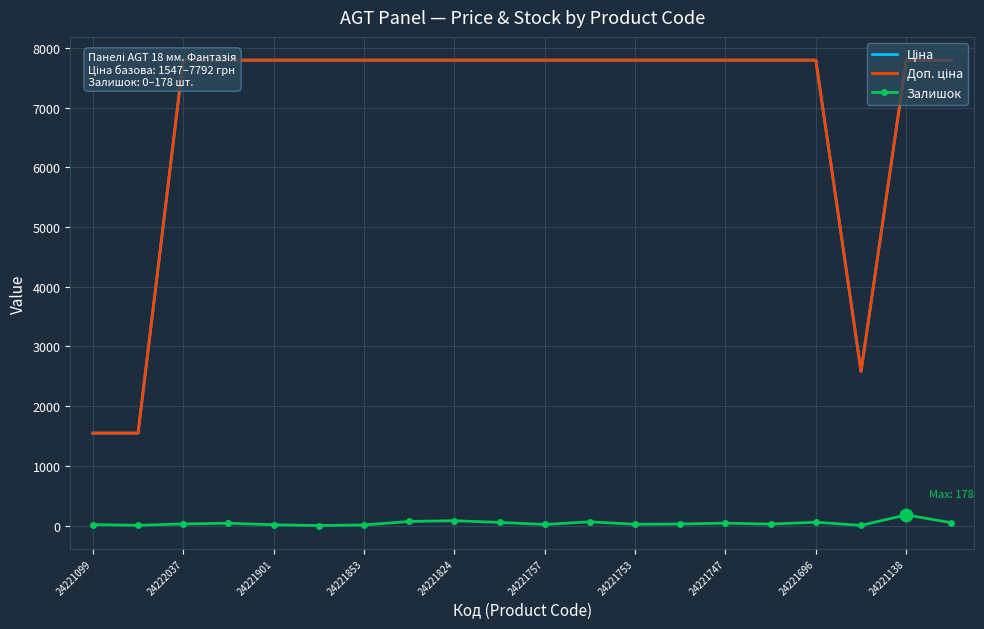

True or false: Ціна and Доп. ціна intersect in this chart.

False